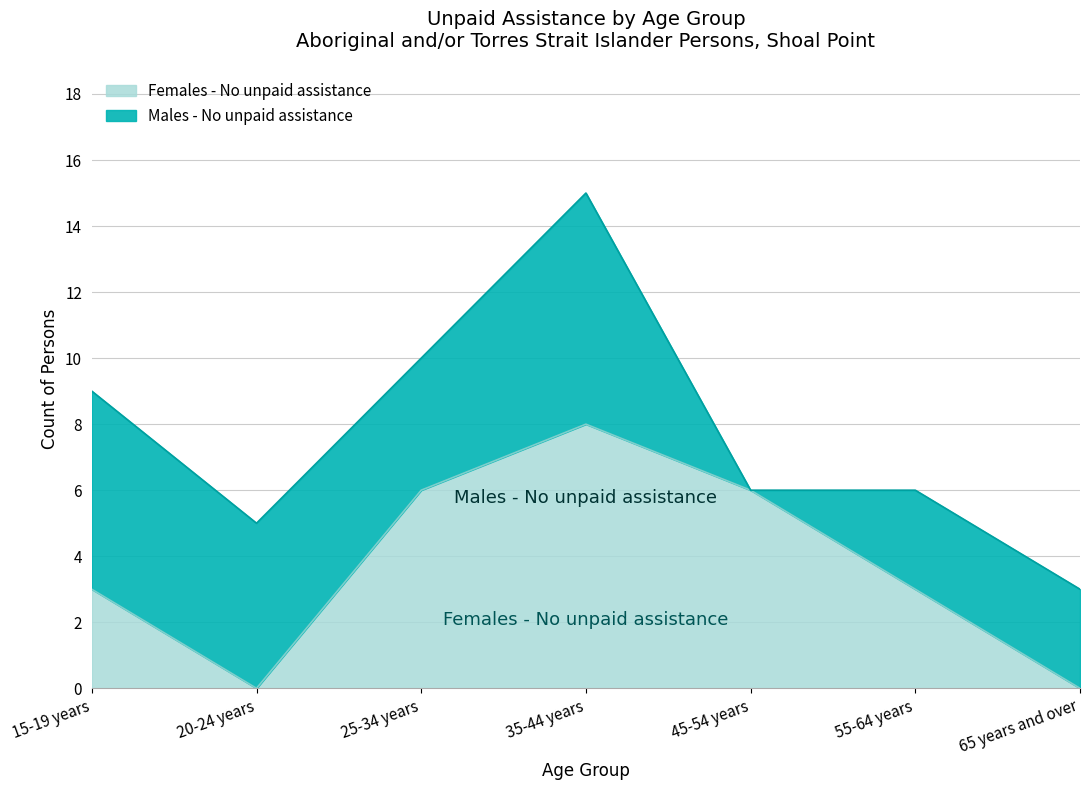

How many values are between 0 and 6?

6